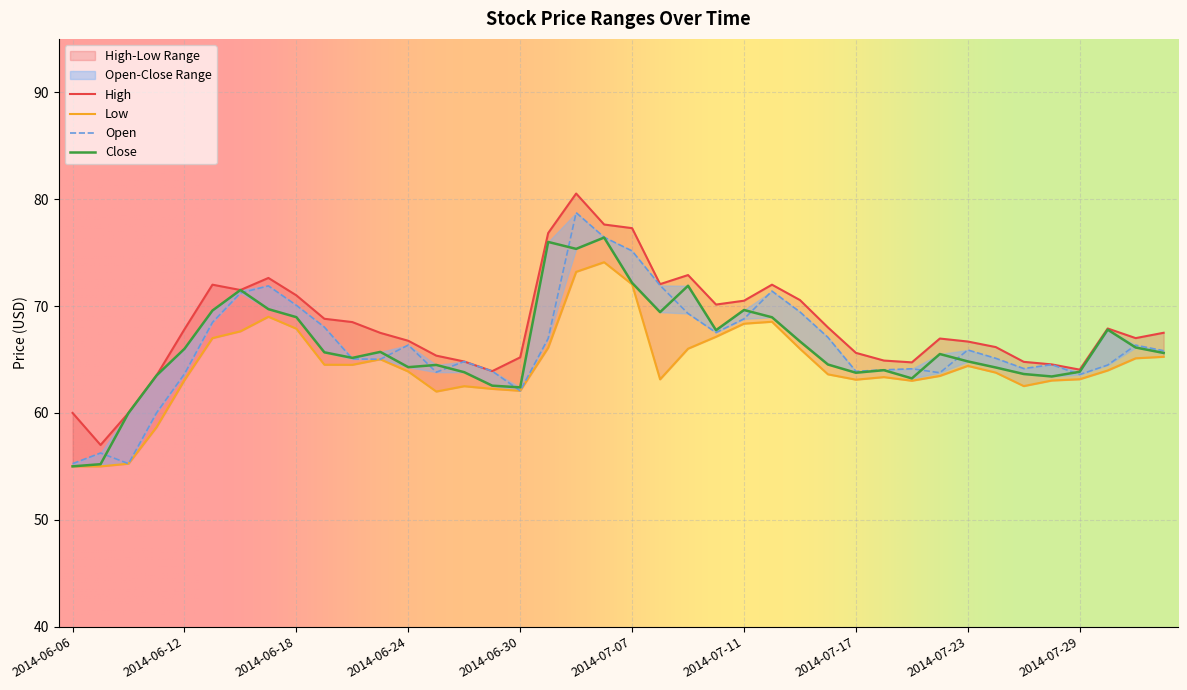

True or false: Open and High cross at least once.

False